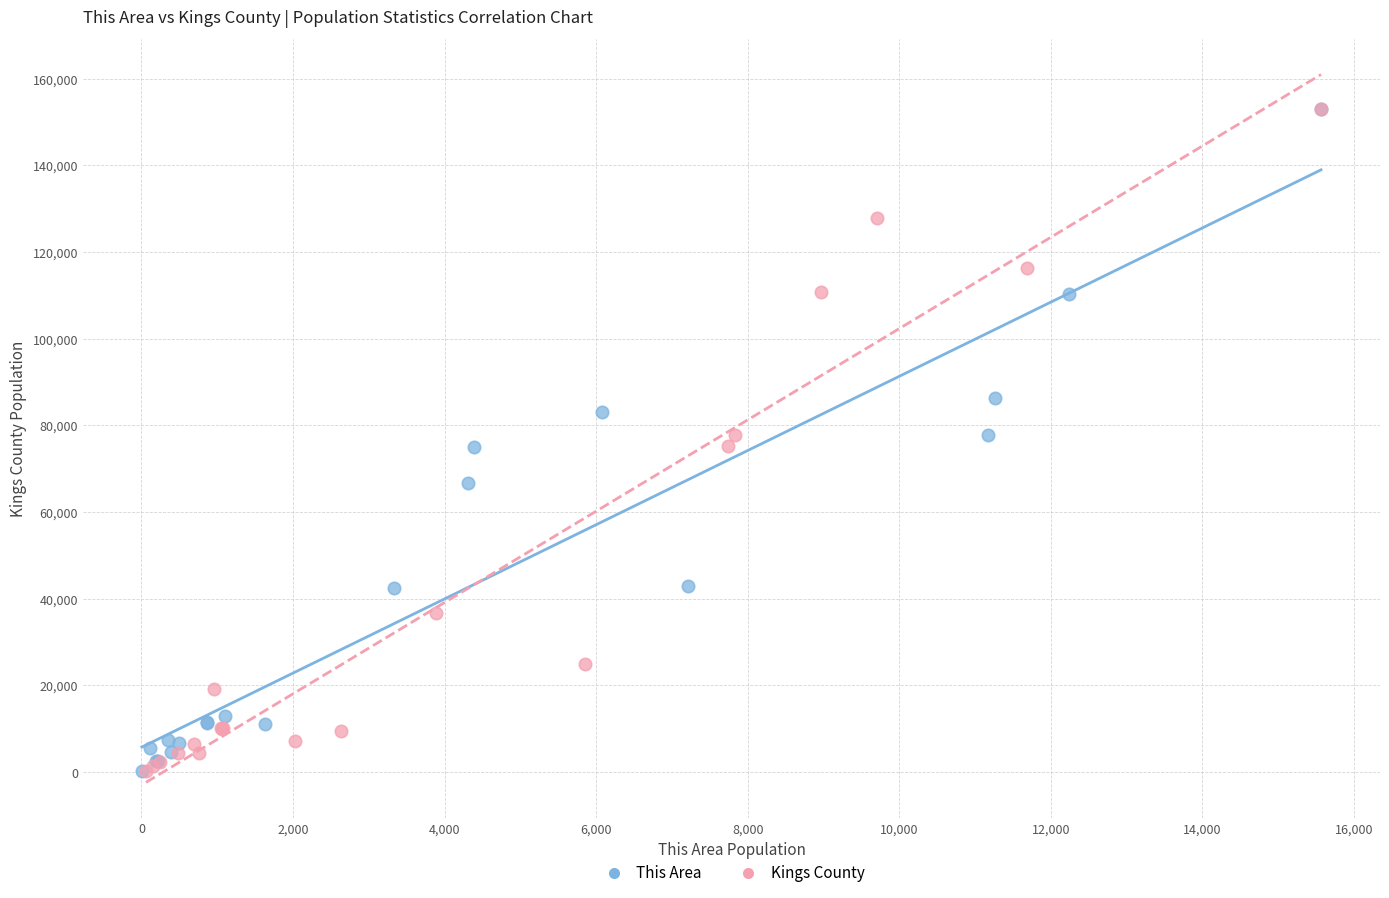

Which series has the largest Y range (max minus min)?

Kings County